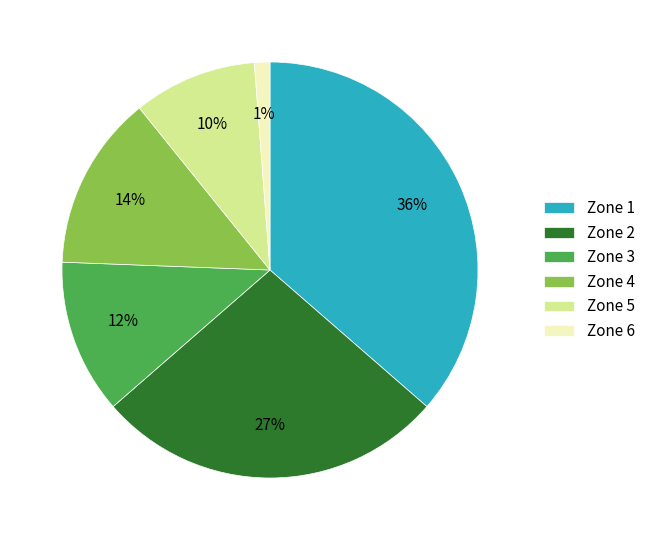

Does Zone 5 account for over 50% of the chart?

No